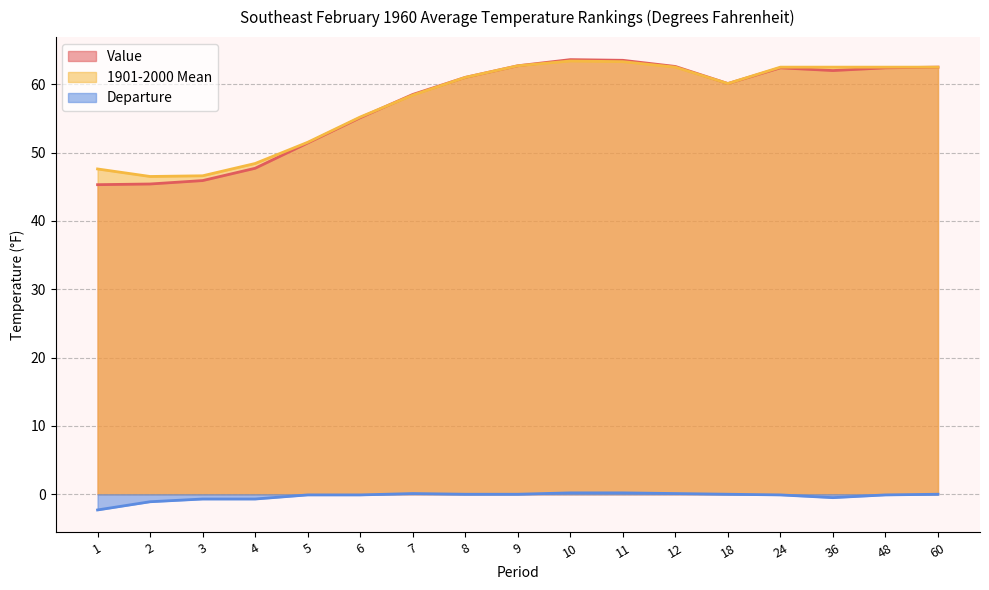

What is the value of the Value point at the 13th from the left?

60.1